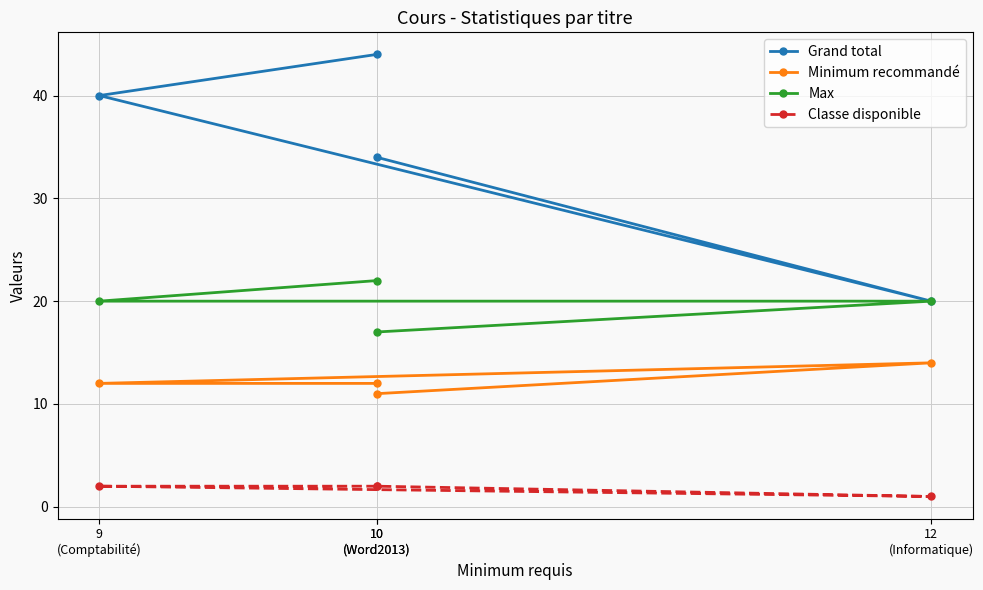

Reading left to right, list all the values displayed in this chart.

Grand total: 44	40	20	34
Minimum recommandé: 12	12	14	11
Max: 22	20	20	17
Classe disponible: 2	2	1	2